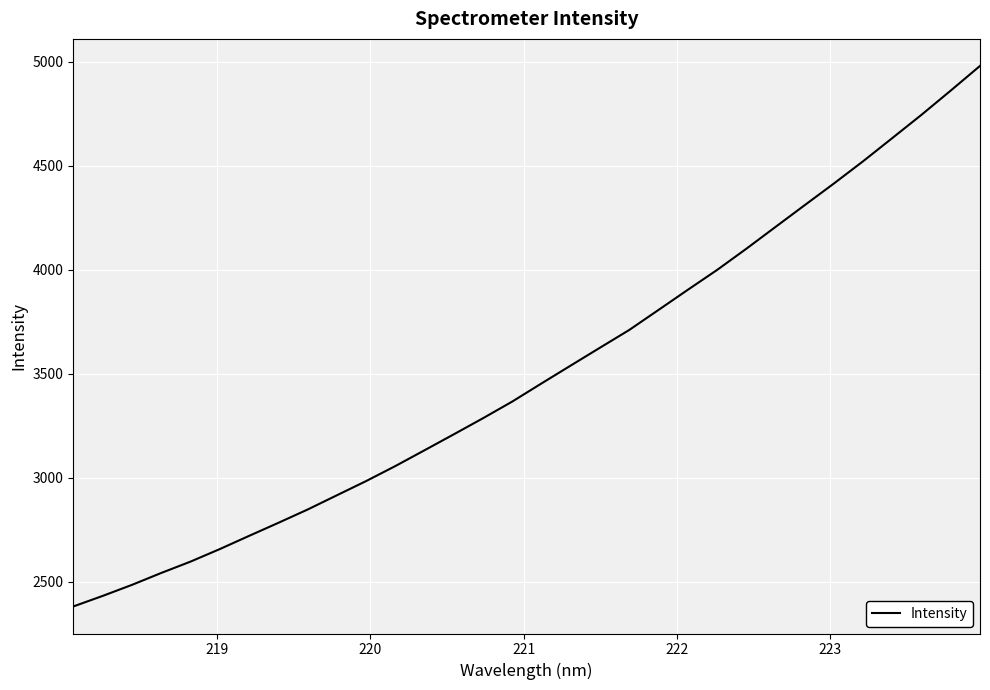

Is this an area chart (filled region under the line)?

No